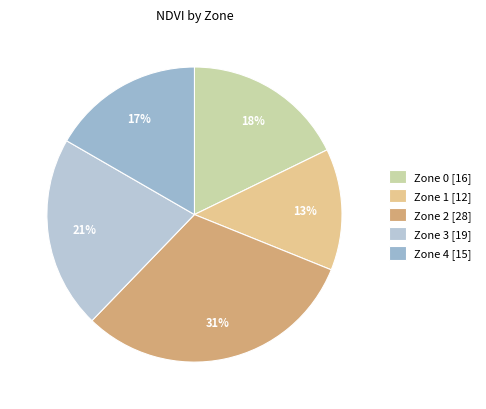

To the nearest percent, what is the combined percentage of Zone 3 and Zone 2?

52%